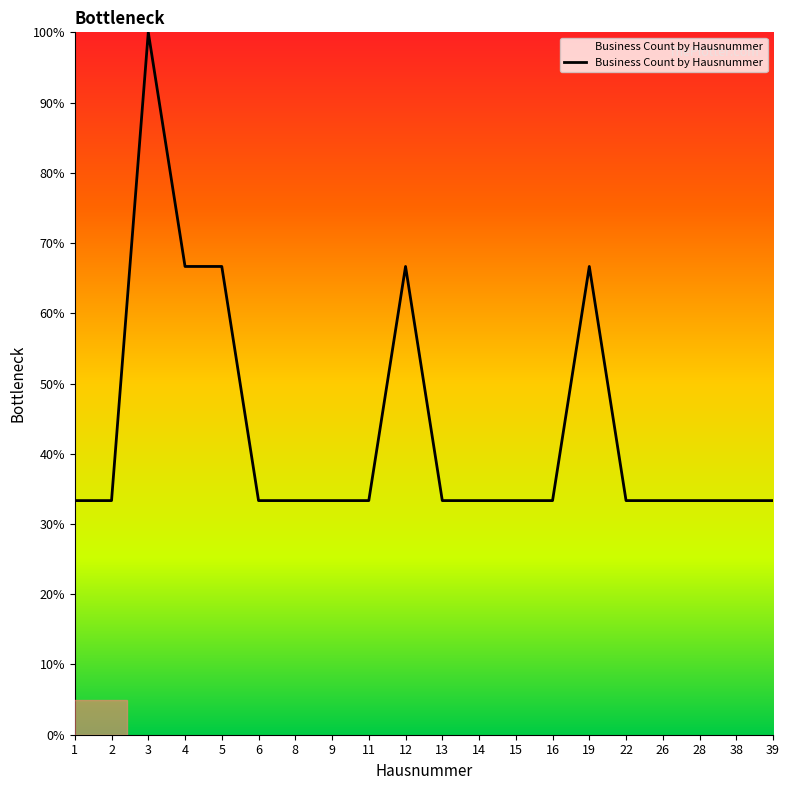

What is the change in value from 3 to 26?

-66.7